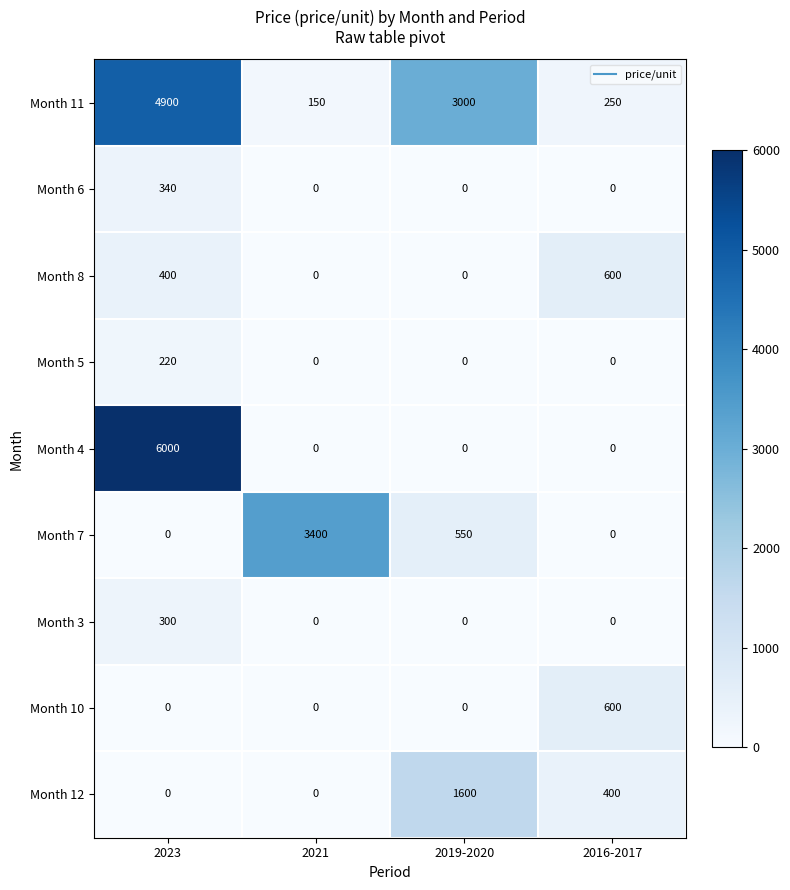

Count the Month 12 values in the range 0 to 1600.

4